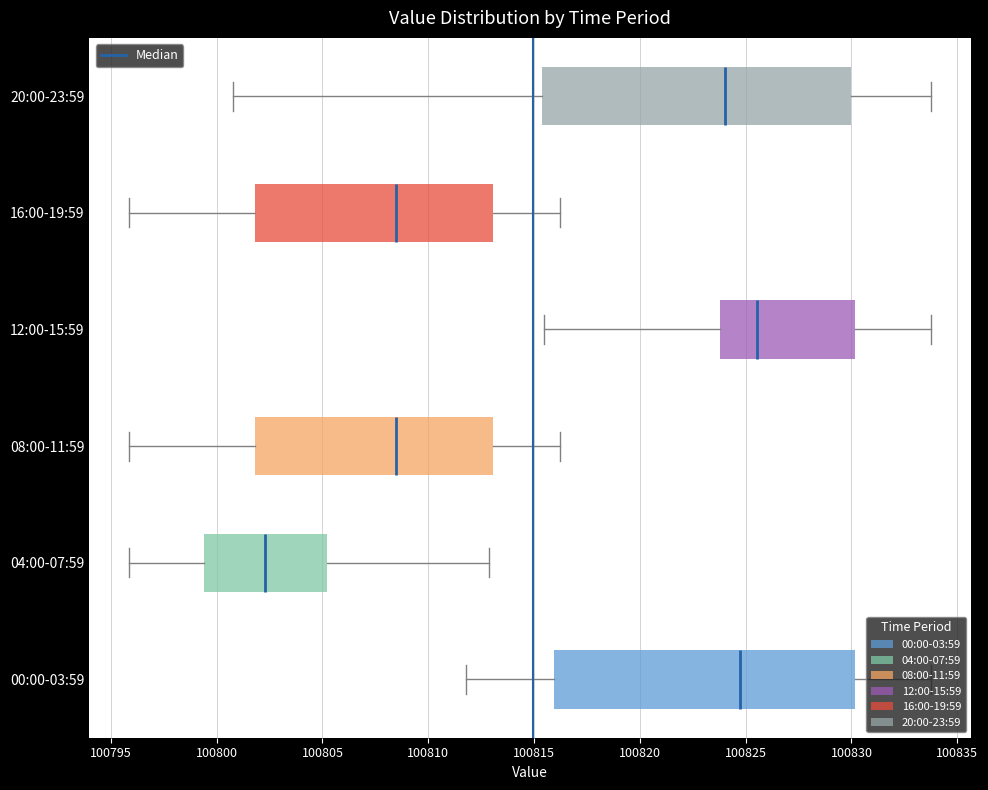

Reading bottom to top, transcribe this box plot: for each box, give where its median line is, the range the box spans, and where its two whiskers end, as read against the x-axis. The values are not printed on the chart, so give them approximately, as read against the axis.

00:00-03:59: median 100824.5, box 100816.0 to 100830.0, whiskers 100812.0 to 100834.0
04:00-07:59: median 100802.5, box 100799.5 to 100805.0, whiskers 100796.0 to 100813.0
08:00-11:59: median 100808.5, box 100802.0 to 100813.0, whiskers 100796.0 to 100816.0
12:00-15:59: median 100825.5, box 100824.0 to 100830.0, whiskers 100815.5 to 100834.0
16:00-19:59: median 100808.5, box 100802.0 to 100813.0, whiskers 100796.0 to 100816.0
20:00-23:59: median 100824.0, box 100815.5 to 100830.0, whiskers 100801.0 to 100834.0